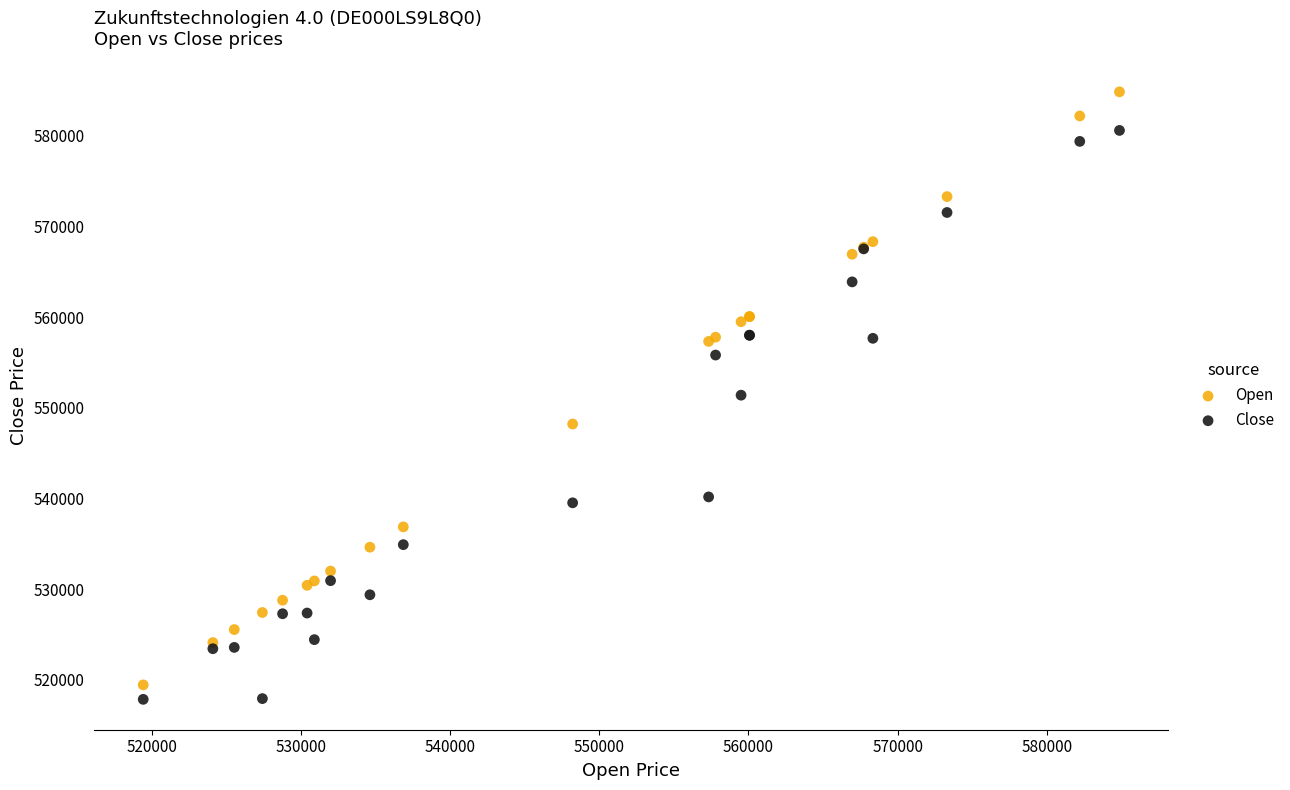

In the Close series, what Y value is closest to 549224?

551398